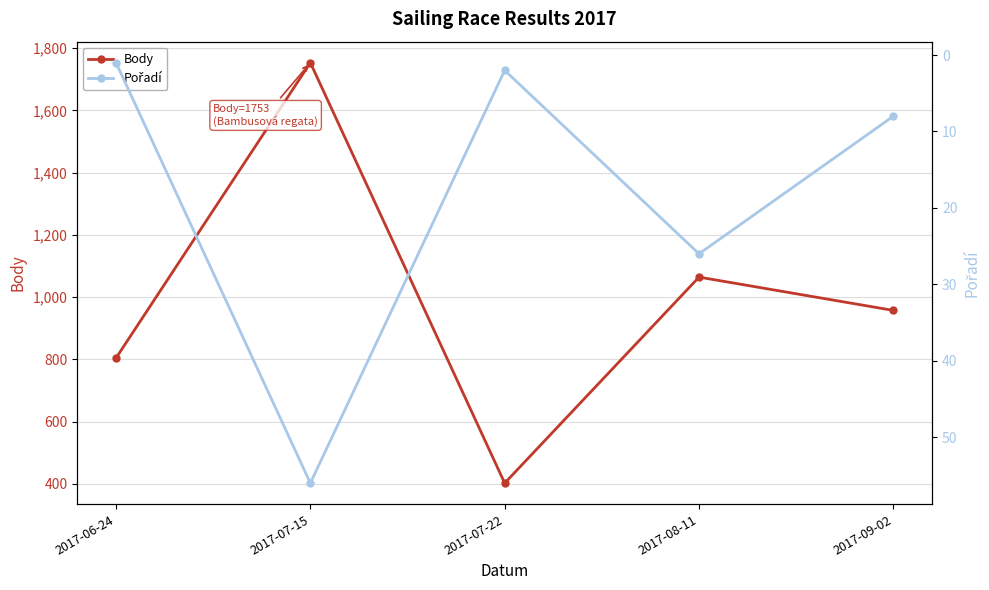

How many series are shown in this chart?

2